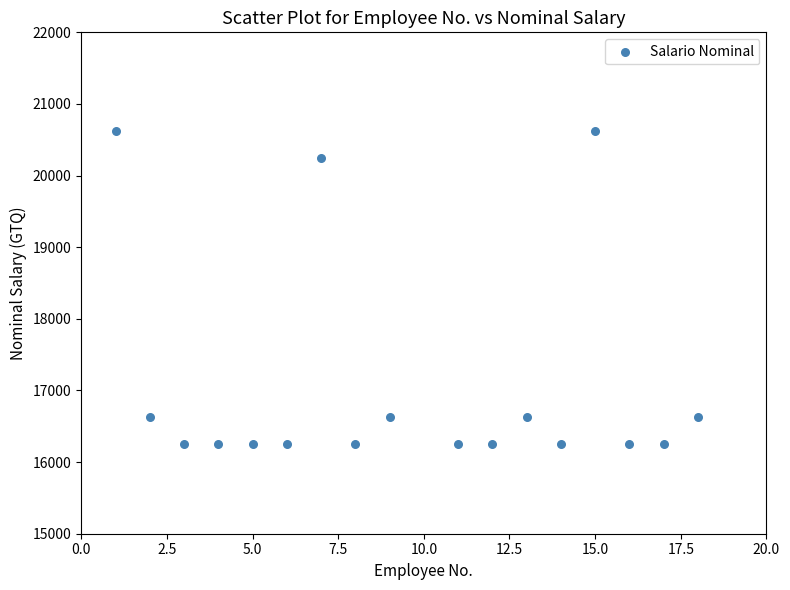

What is the range of X values (max minus min)?

17